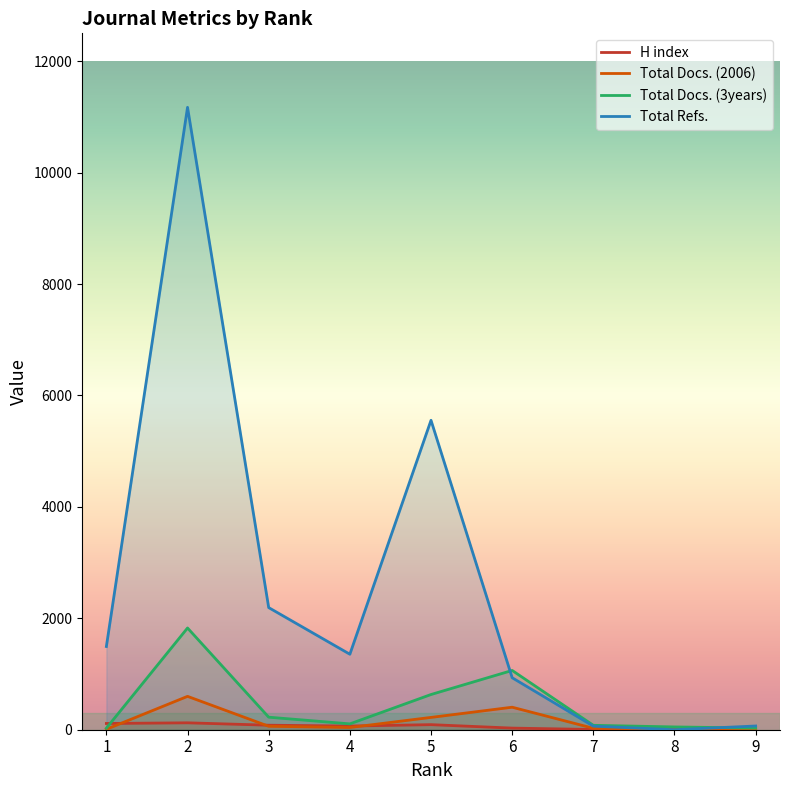

Rank the categories by Total Refs. value from lowest to highest.

8, 7, 9, 6, 4, 1, 3, 5, 2